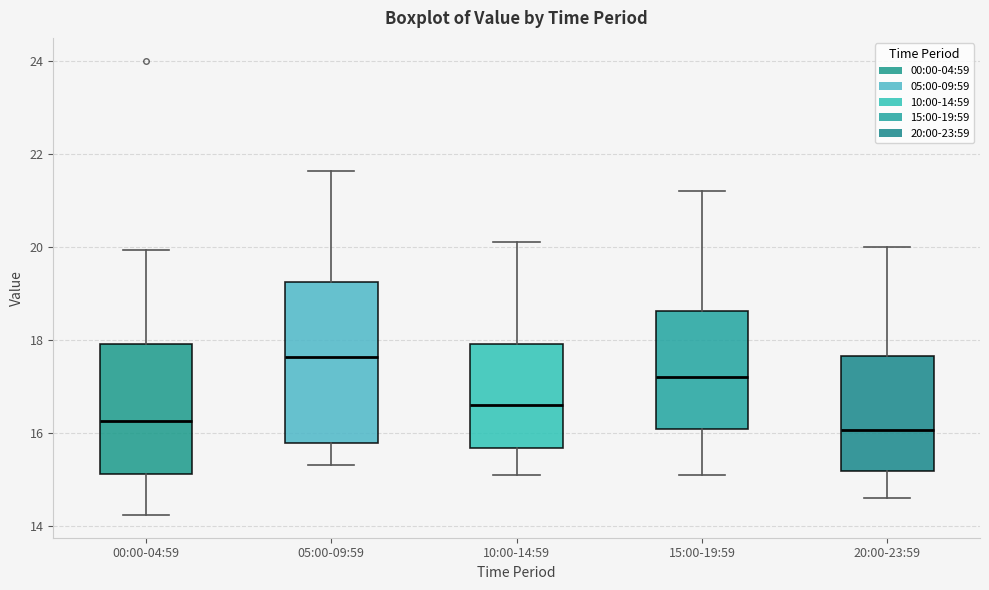

Reading left to right, read every box against the y-axis: the position of its median line, the range the box covers, and the ends of its whiskers. The values are not printed on the chart, so give them approximately, as read against the axis.

00:00-04:59: median 16.2, box 15.2 to 18.0, whiskers 14.2 to 20.0
05:00-09:59: median 17.6, box 15.8 to 19.2, whiskers 15.4 to 21.6
10:00-14:59: median 16.6, box 15.6 to 18.0, whiskers 15.2 to 20.2
15:00-19:59: median 17.2, box 16.0 to 18.6, whiskers 15.2 to 21.2
20:00-23:59: median 16.0, box 15.2 to 17.6, whiskers 14.6 to 20.0